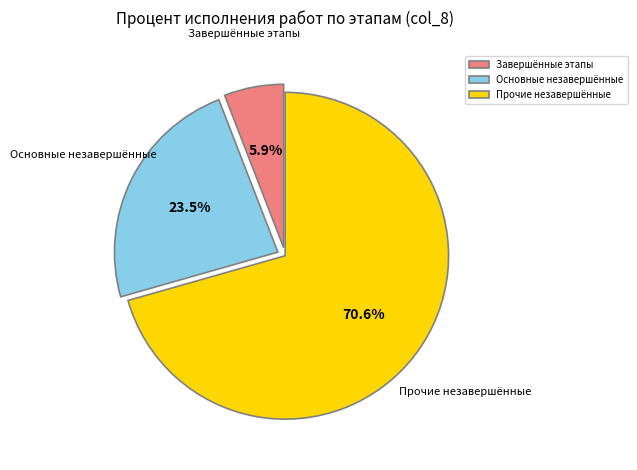

Rank the categories by value from highest to lowest.

Прочие незавершённые, Основные незавершённые, Завершённые этапы